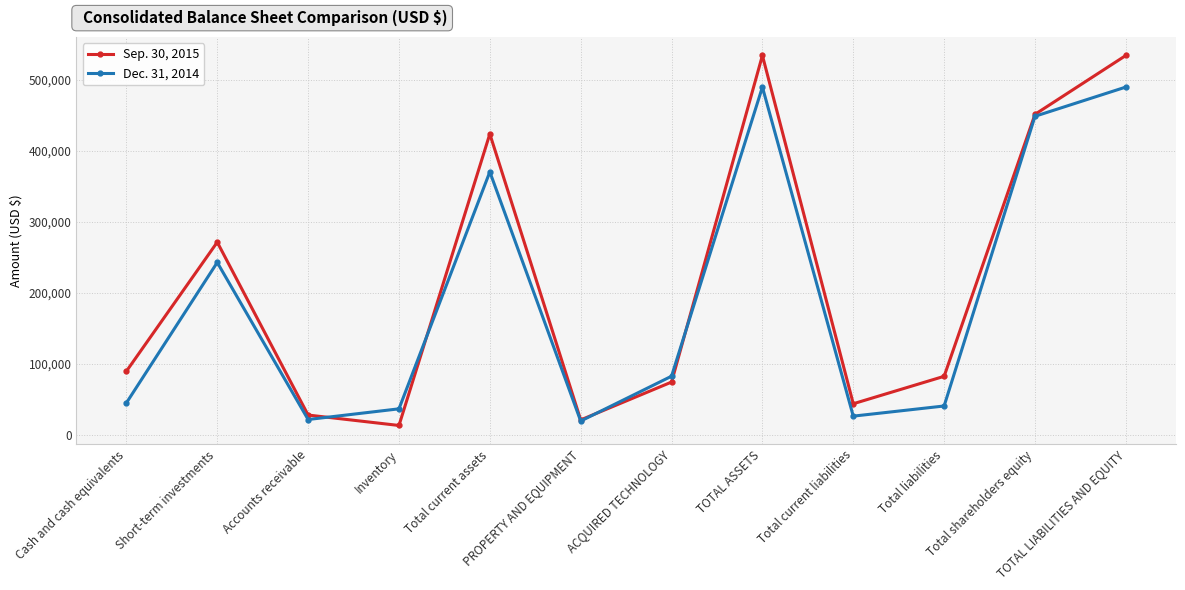

What is the difference between the maximum and minimum values in the Dec. 31, 2014 series?

469925